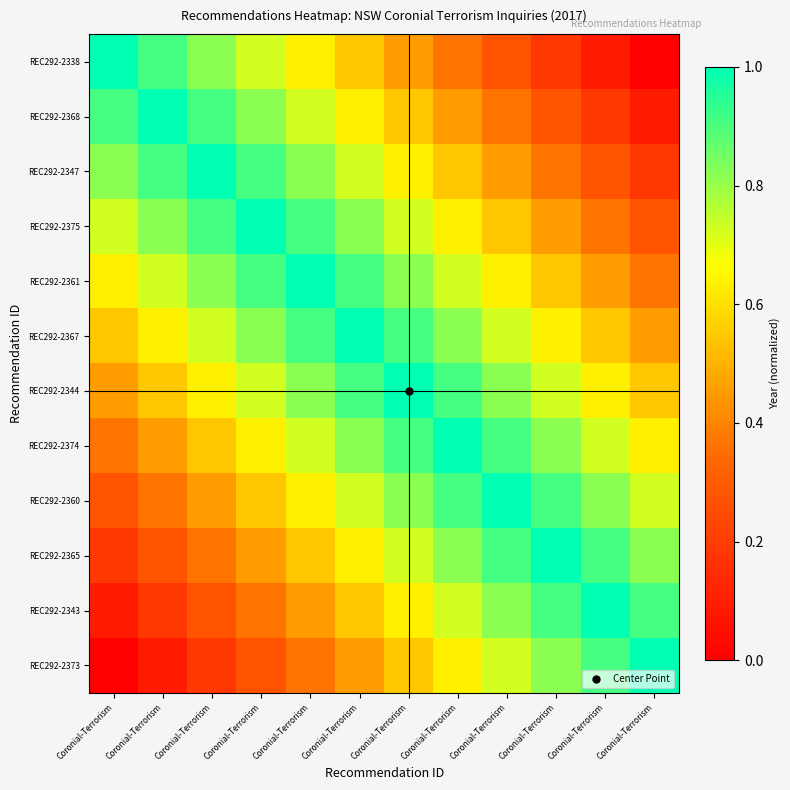

What is the total value across all series at Coronial-Terrorism?

6.0